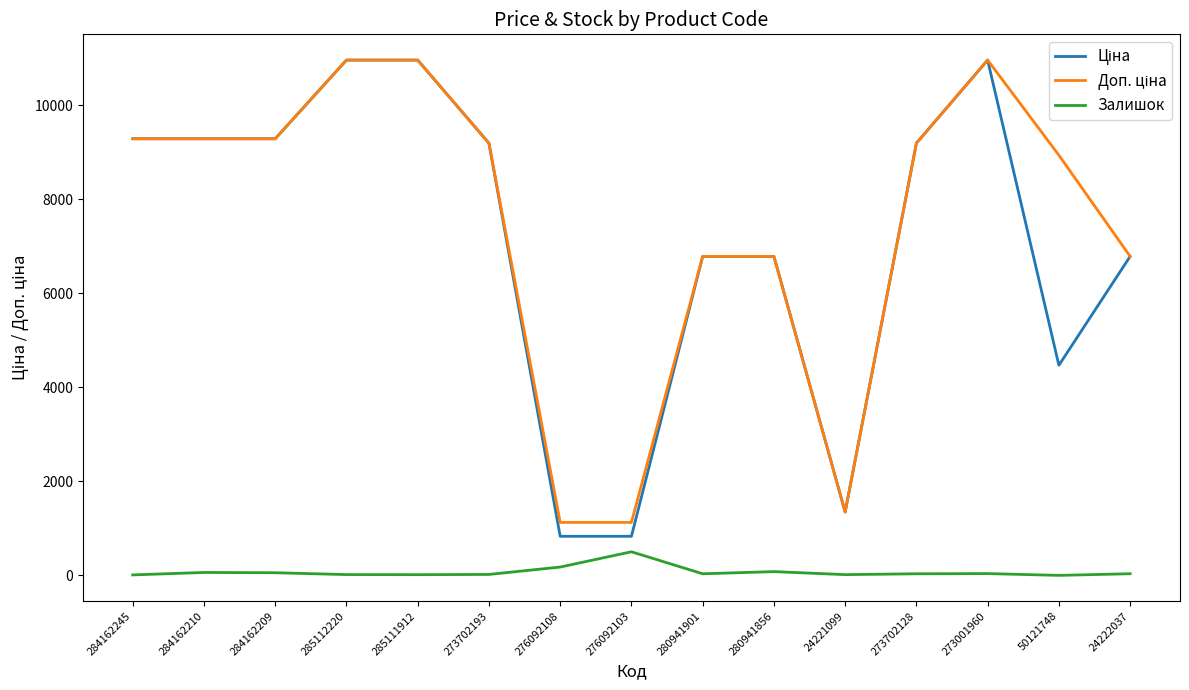

The Залишок series shows 34.0 at 273702128. True or false?

True